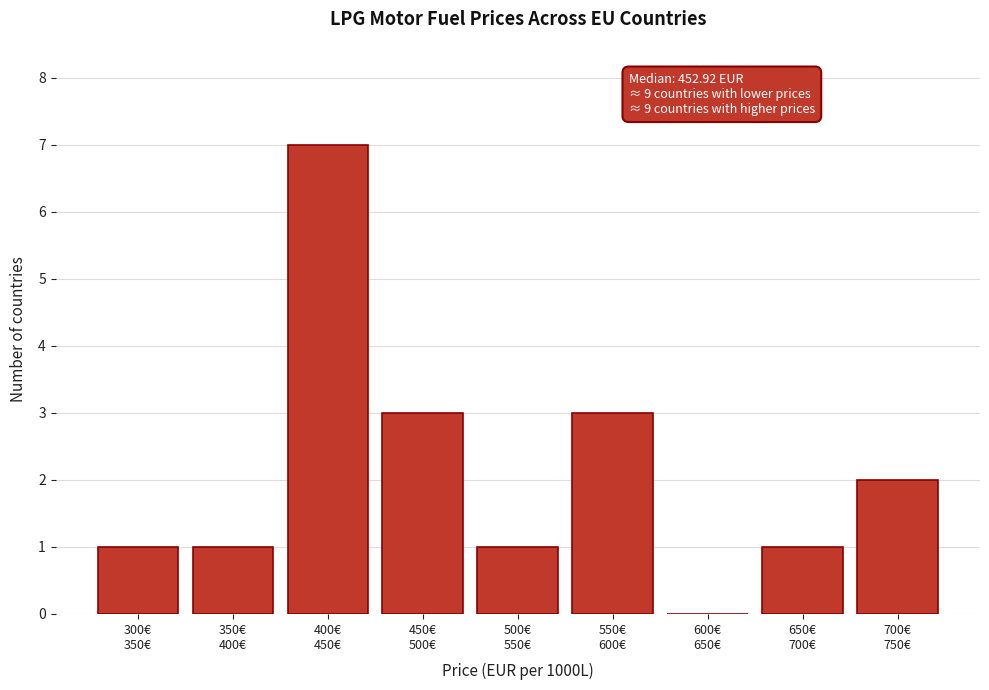

What is the greatest value displayed?

7